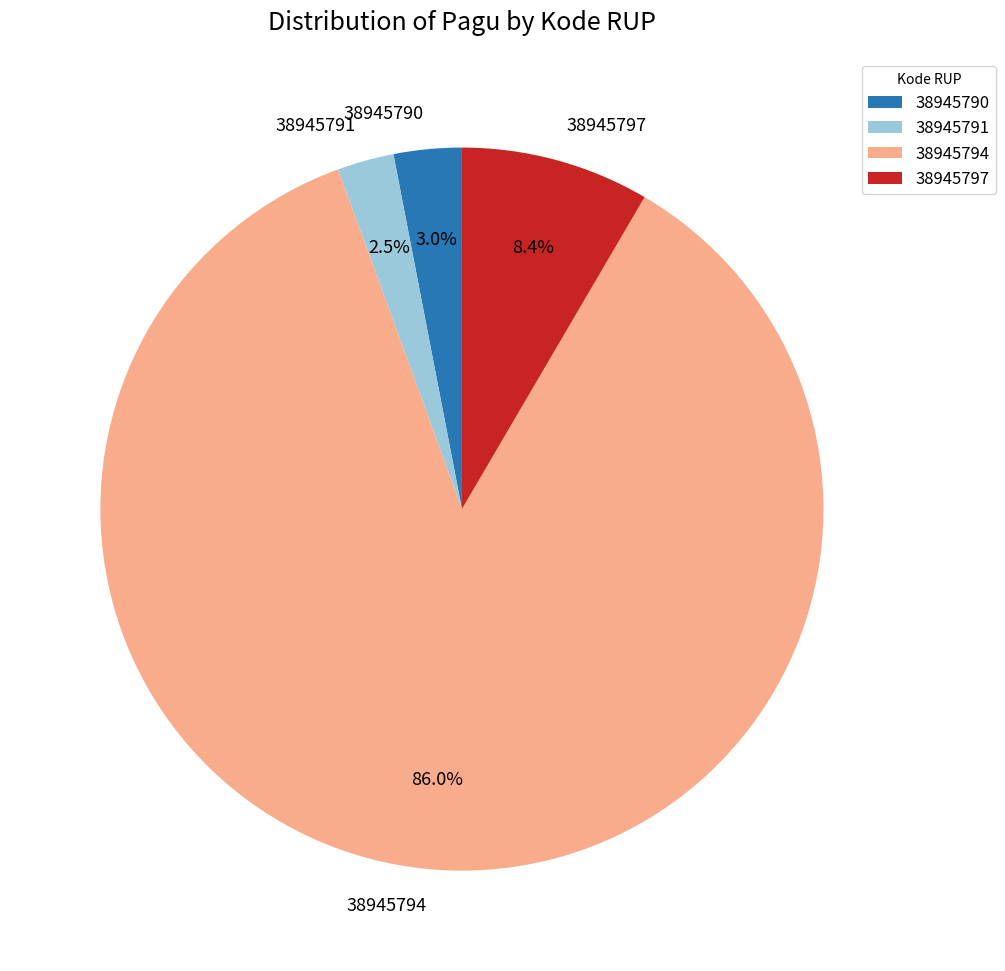

How many slices are in this pie chart?

4